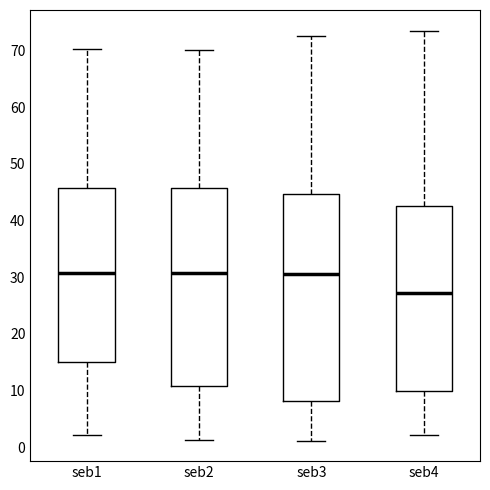

Where does the median line of the box for seb1 sit on the y-axis? The values are not printed on the chart, so give them approximately, as read against the axis.

31